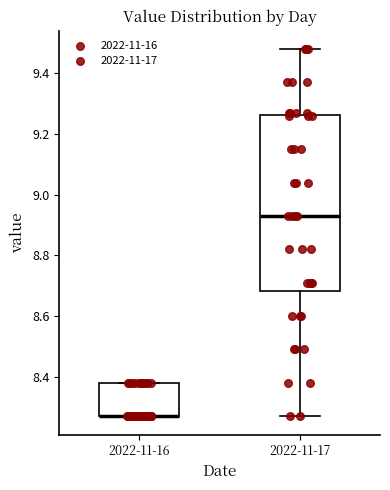

Where is the lower edge of the box for 2022-11-16 on the y-axis? The values are not printed on the chart, so give them approximately, as read against the axis.

8.28